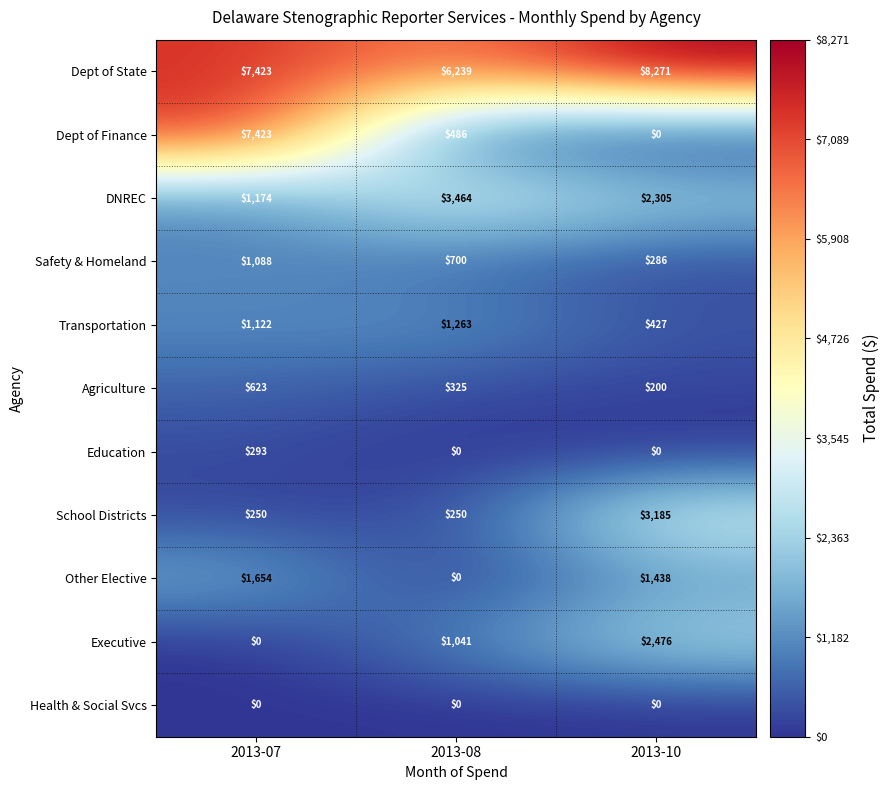

What is the sum of the Transportation values at 2013-07 and 2013-10?

1549